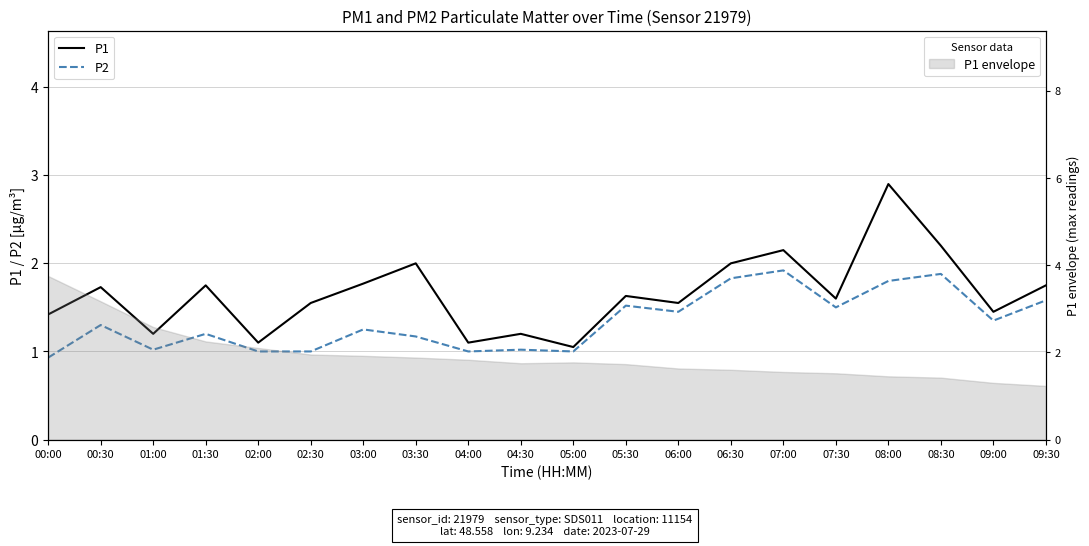

At which category does P1 reach its first local peak?

00:30